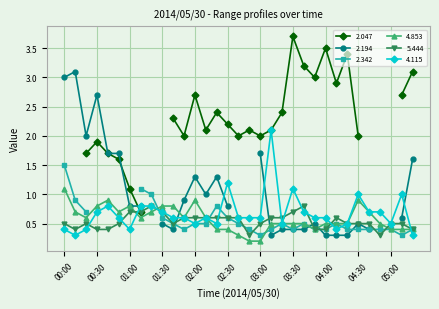

True or false: 5.444 has more than 0 interior local peaks.

True